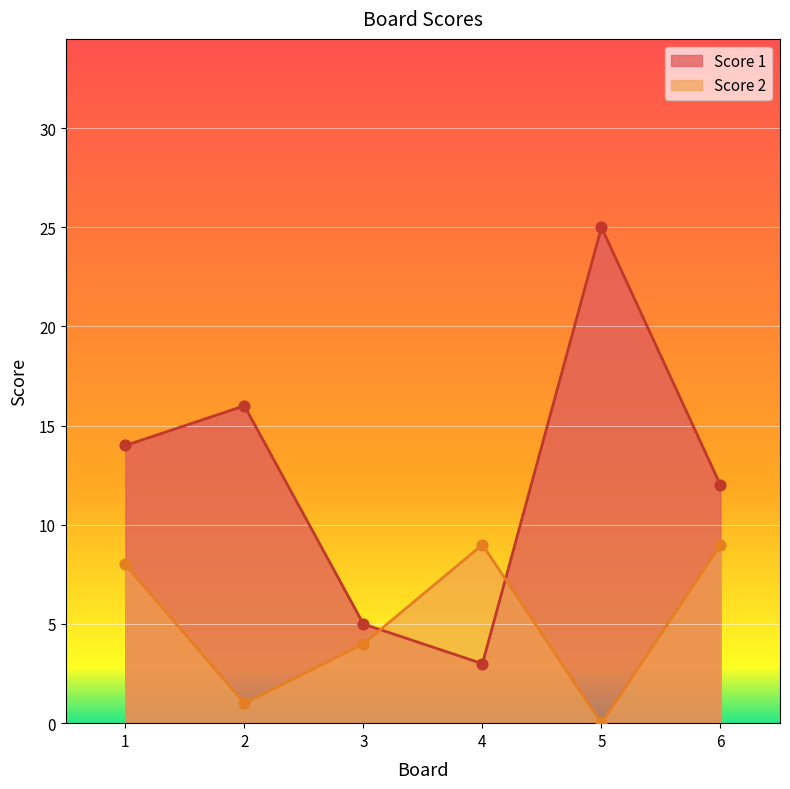

Which series has the largest total across all categories?

Score 1